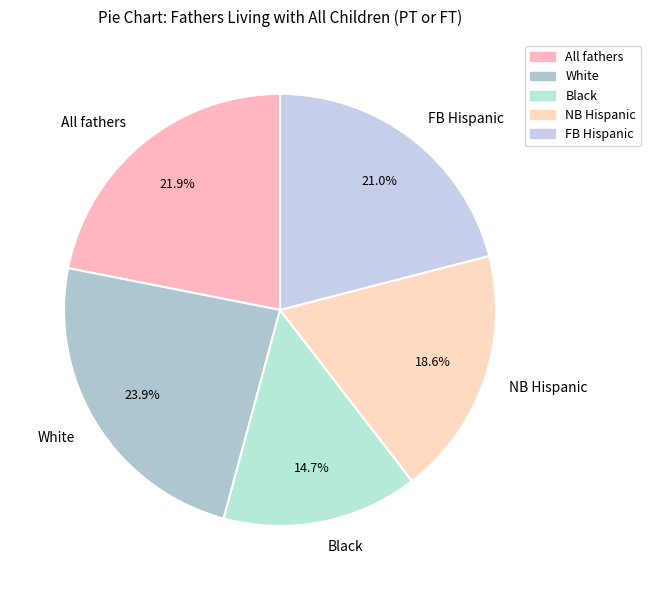

Rank the categories by value from highest to lowest.

White, All fathers, FB Hispanic, NB Hispanic, Black